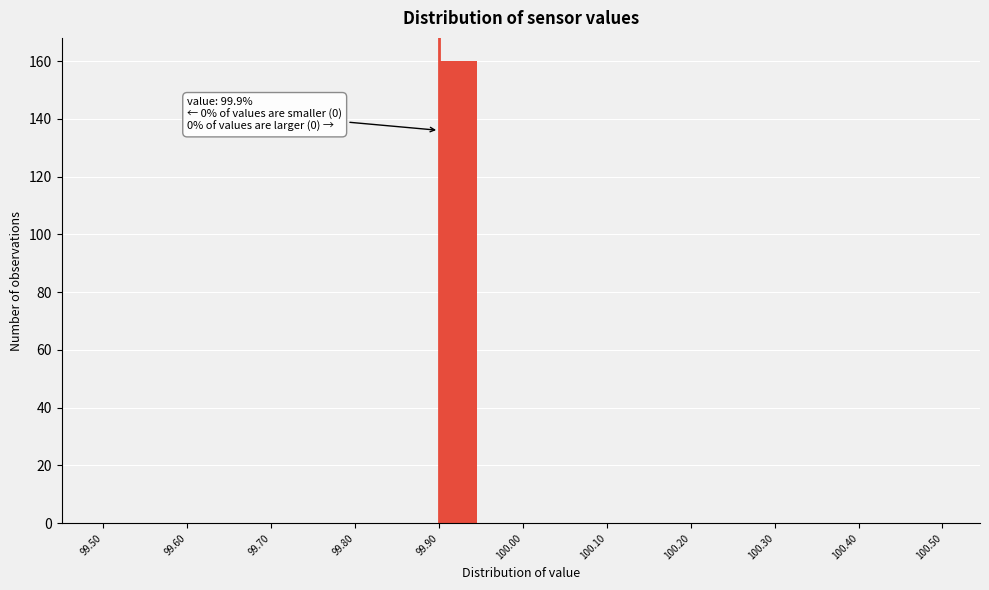

Which range on the x-axis has the tallest bar?

99.90 to 99.95